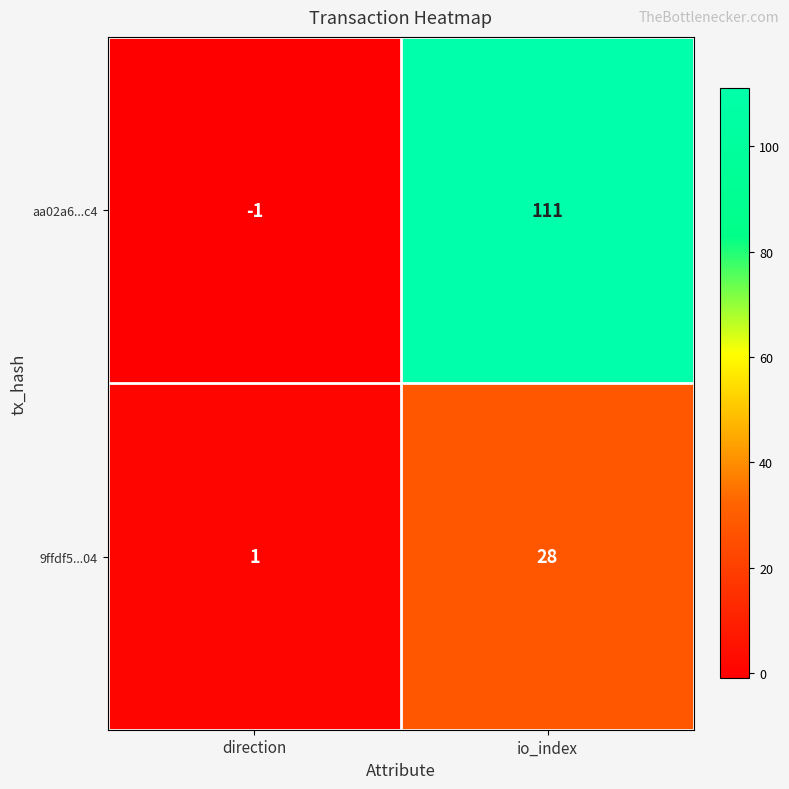

Which category has the lowest value across all series?

direction